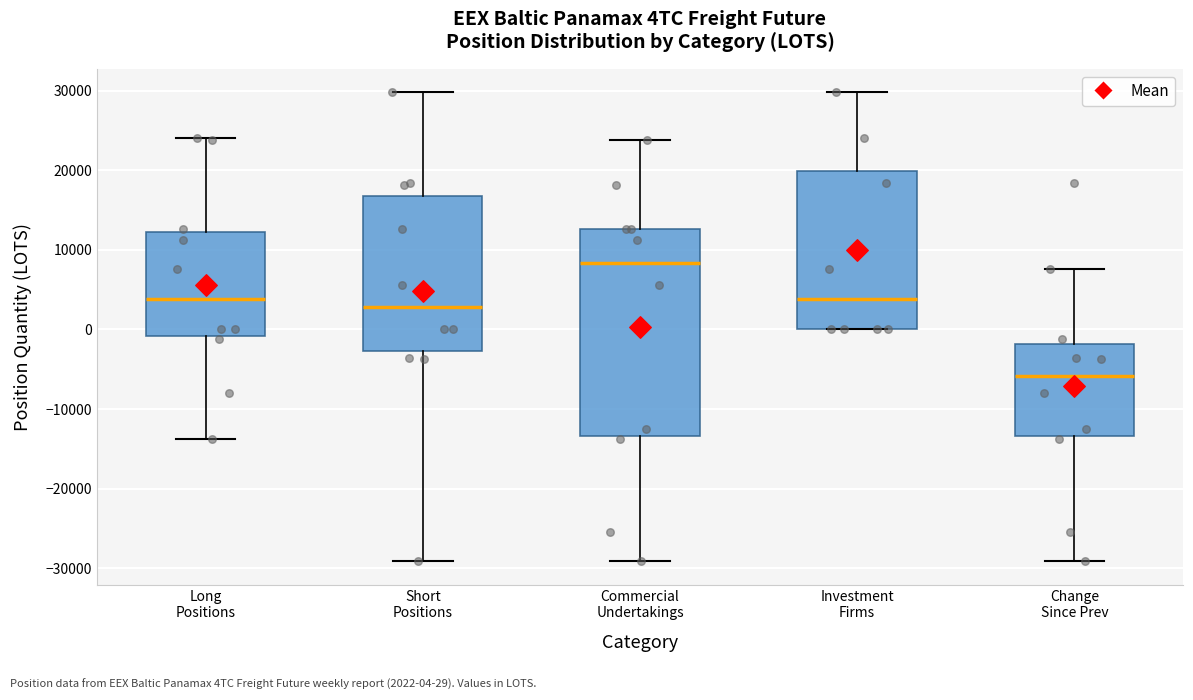

Where does the median line of the box for Commercial Undertakings sit on the y-axis? The values are not printed on the chart, so give them approximately, as read against the axis.

8000